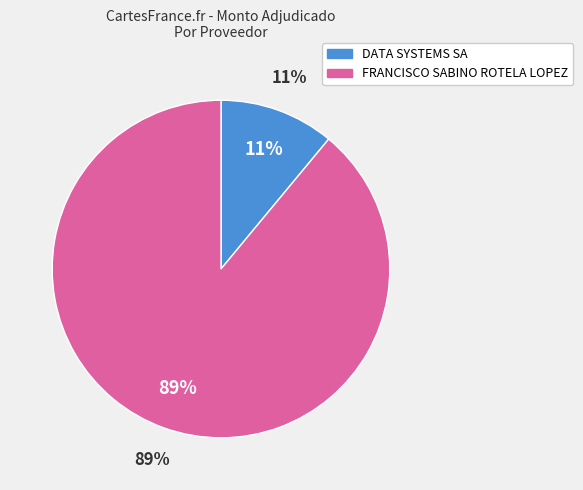

The FRANCISCO SABINO ROTELA LOPEZ slice represents 89% of the pie. True or false?

True